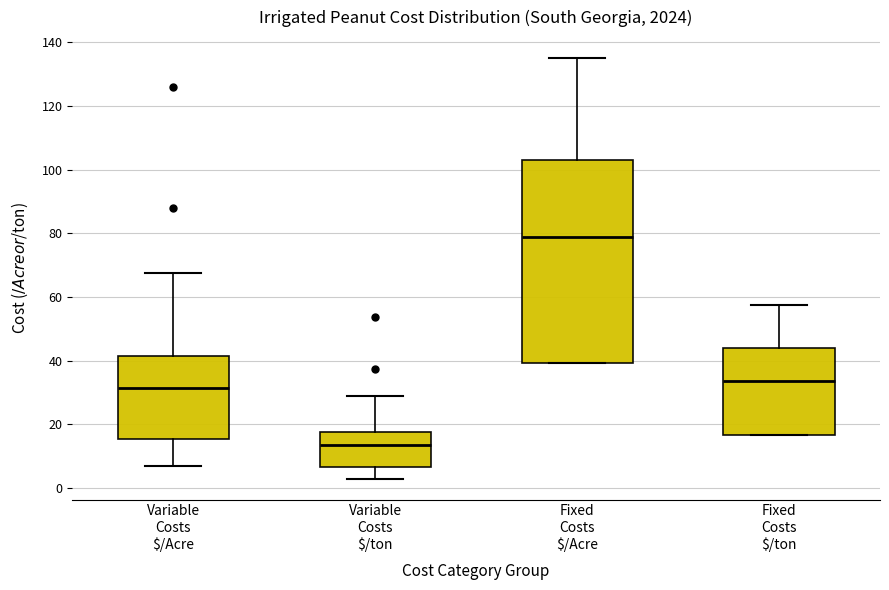

Which box is the tallest, from its lower edge to its upper edge?

Fixed Costs $/Acre